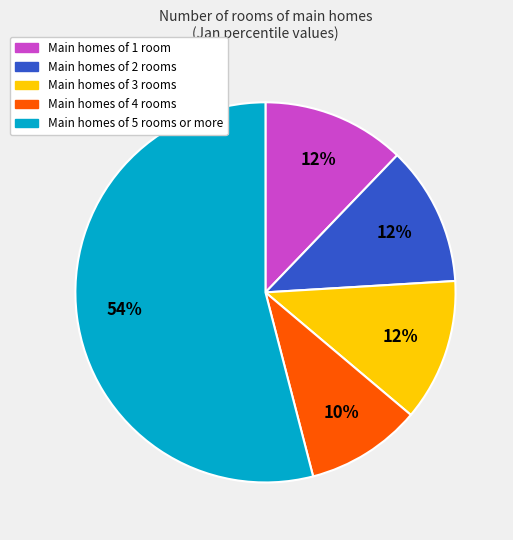

How many segments does this pie chart have?

5